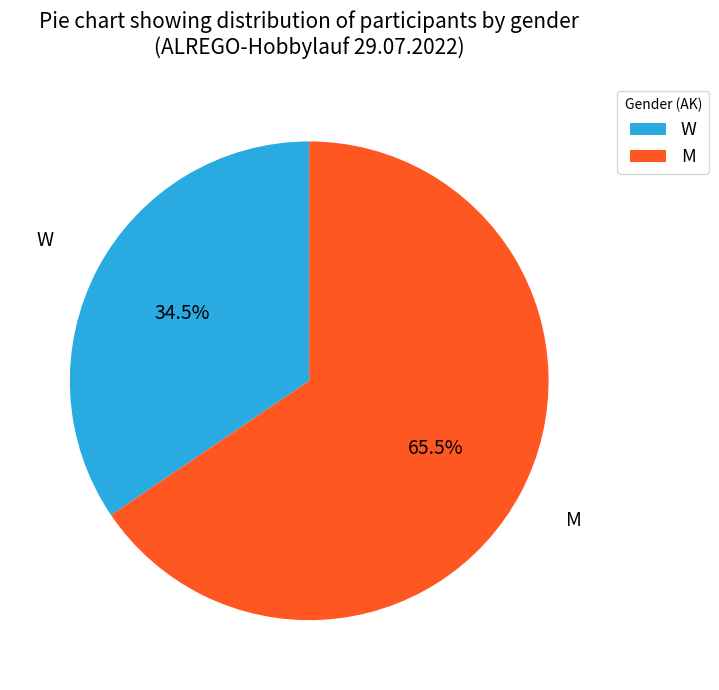

Which slice is the smallest?

W